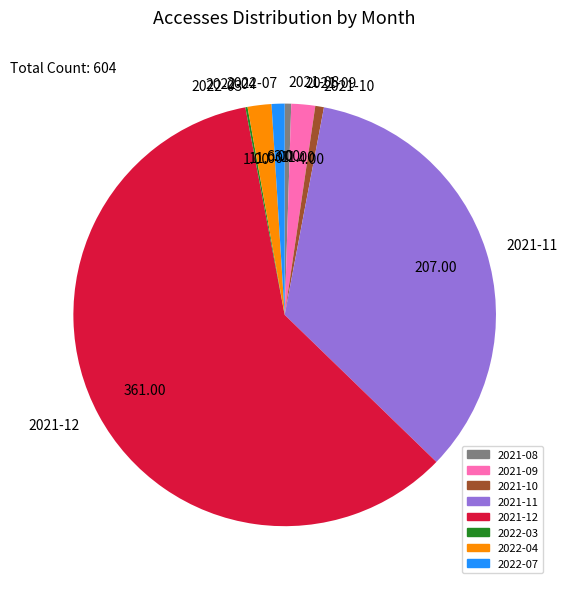

Is there any slice that represents more than half of the pie?

Yes